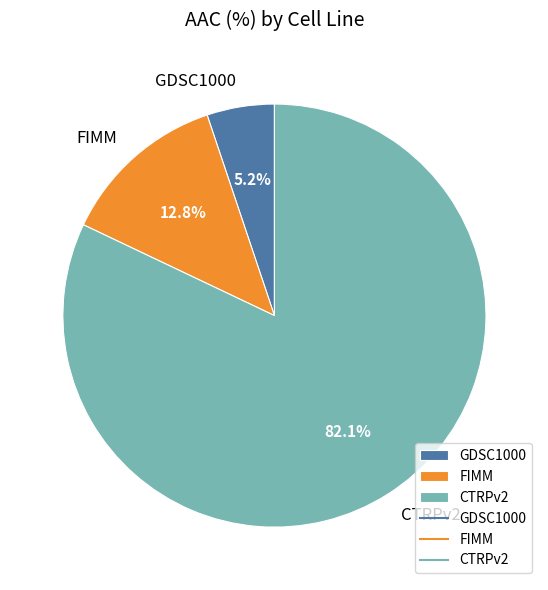

The GDSC1000 slice represents 5% of the pie. True or false?

True